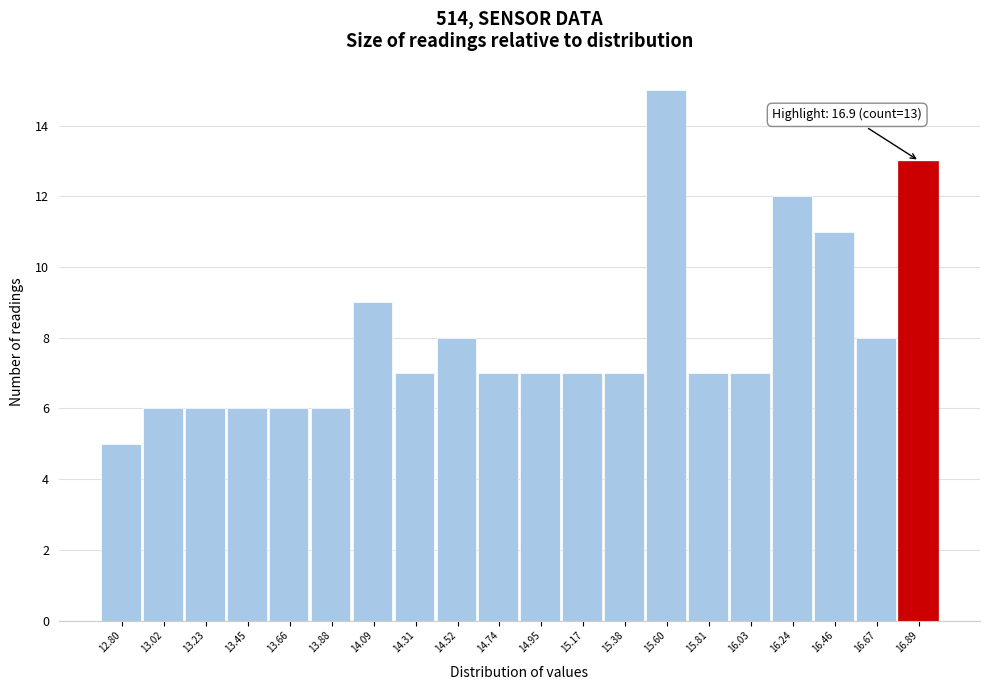

Reading right to left, list all the values displayed in this chart.

16.89=13	16.67=8	16.46=11	16.24=12	16.03=7	15.81=7	15.60=15	15.38=7	15.17=7	14.95=7	14.74=7	14.52=8	14.31=7	14.09=9	13.88=6	13.66=6	13.45=6	13.23=6	13.02=6	12.80=5